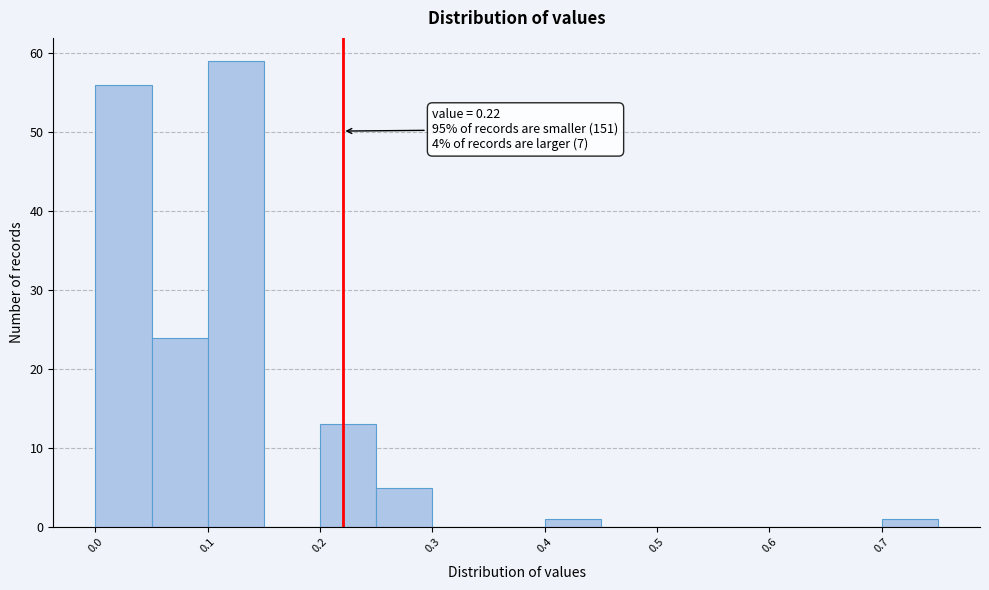

Which range on the x-axis has the tallest bar?

0.10 to 0.15